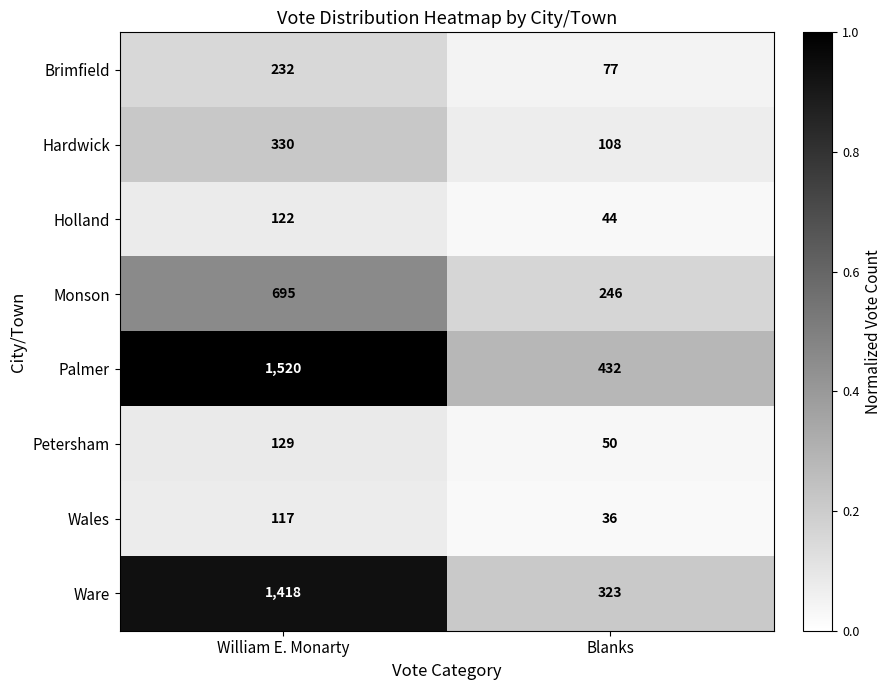

What is the sum of the Wales values at Blanks and William E. Monarty?

153